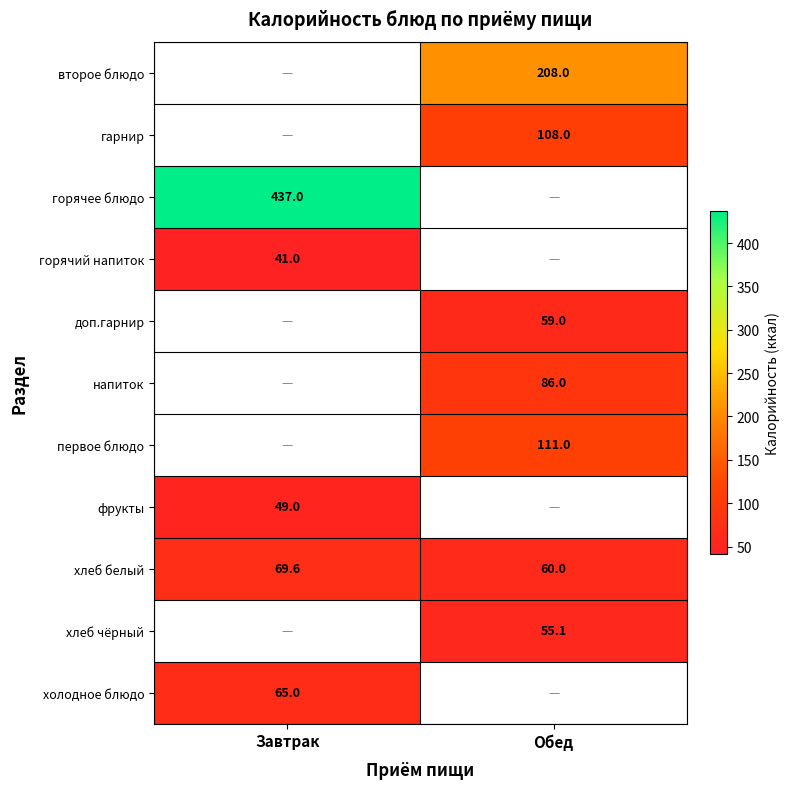

The value of хлеб белый at Завтрак is 69.6. True or false?

True